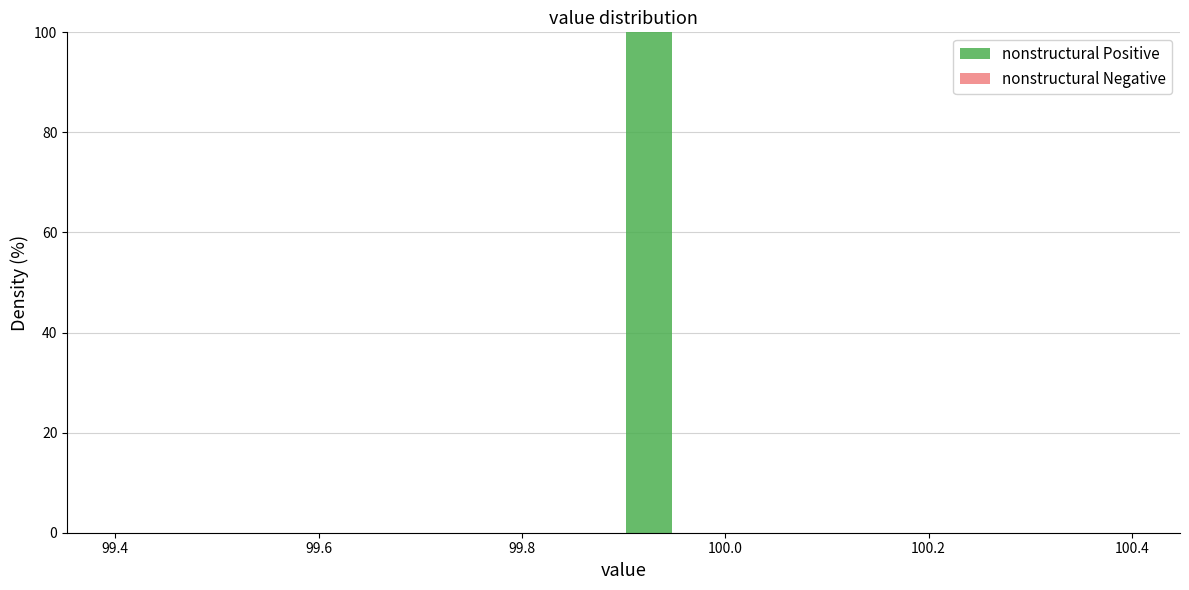

Read against the x-axis, roughly where is the centre of the tallest bar?

99.92